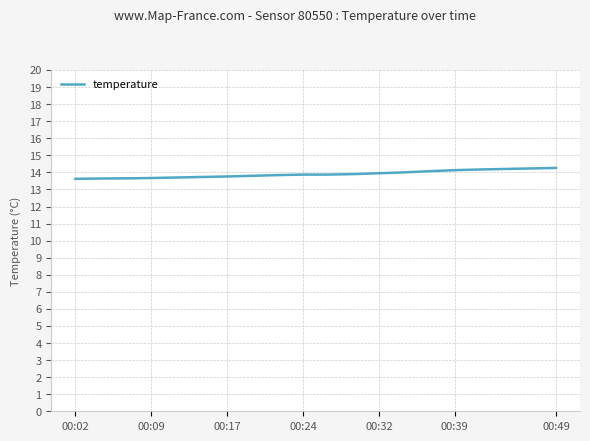

How many lines are shown in the chart?

1